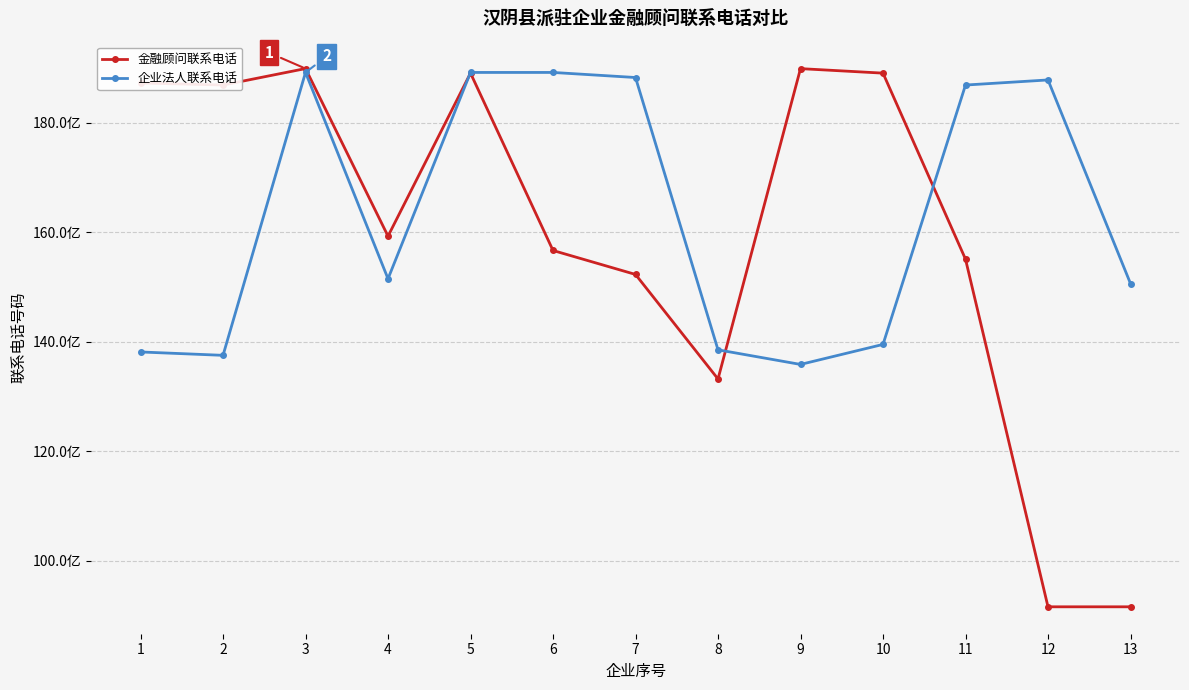

Does the chart have visible grid lines?

Yes